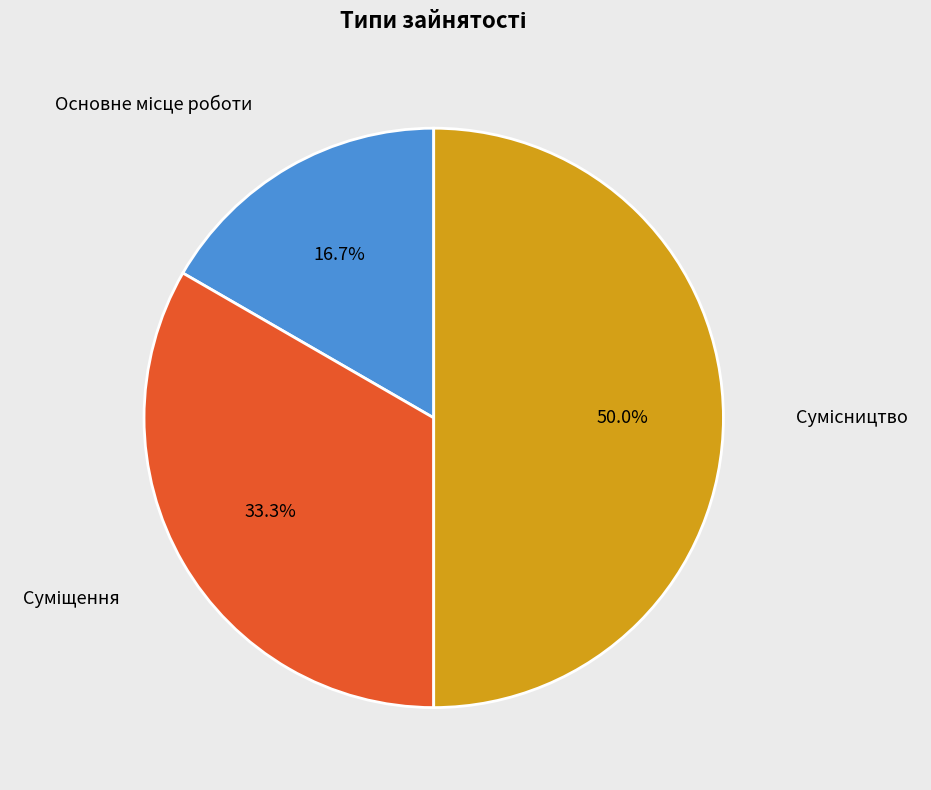

Which slice is the smallest?

Основне місце роботи